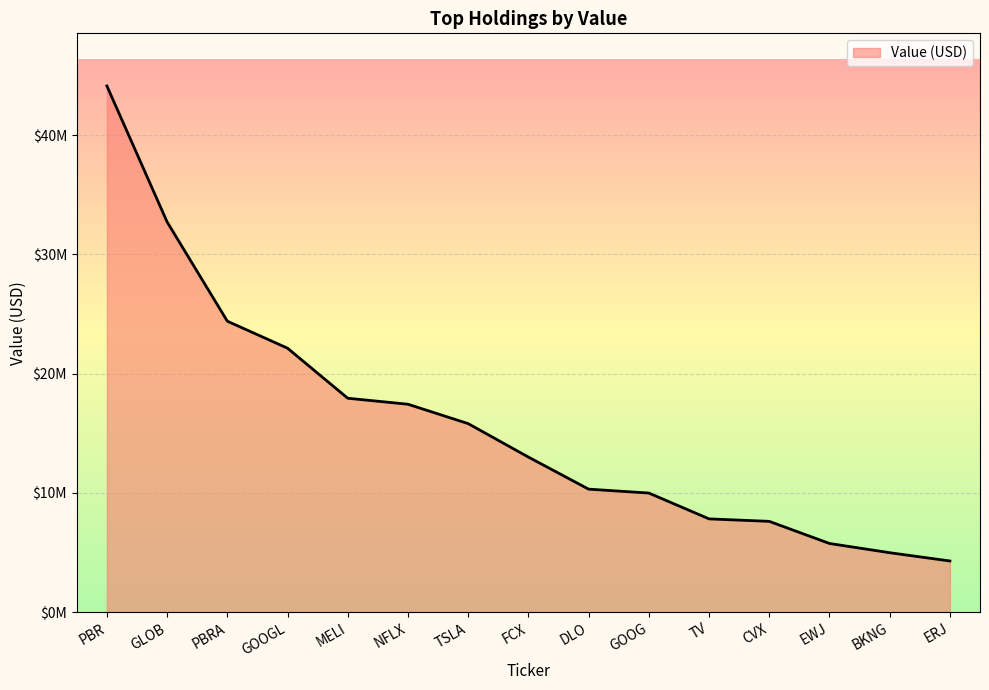

Does the chart display data point markers on the line(s)?

No